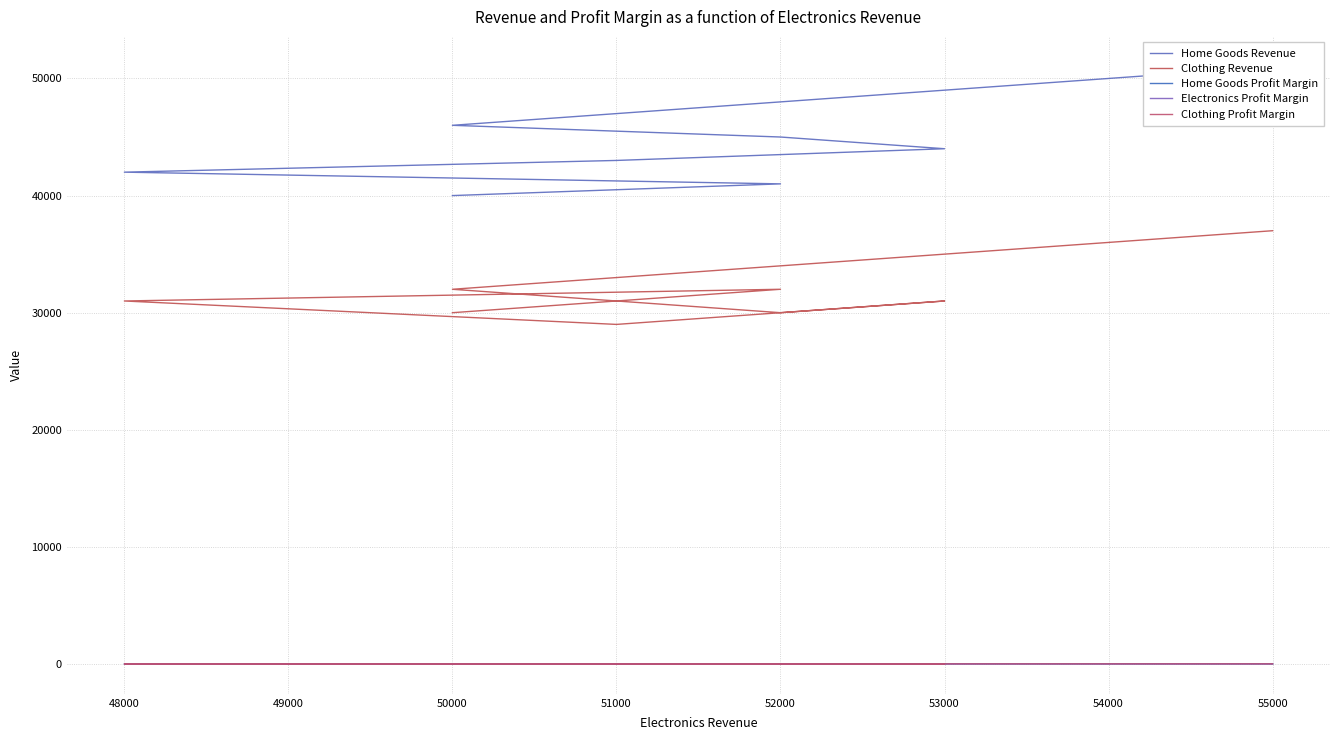

Rank the series by their maximum value, from highest to lowest.

Home Goods Revenue, Clothing Revenue, Home Goods Profit Margin, Clothing Profit Margin, Electronics Profit Margin